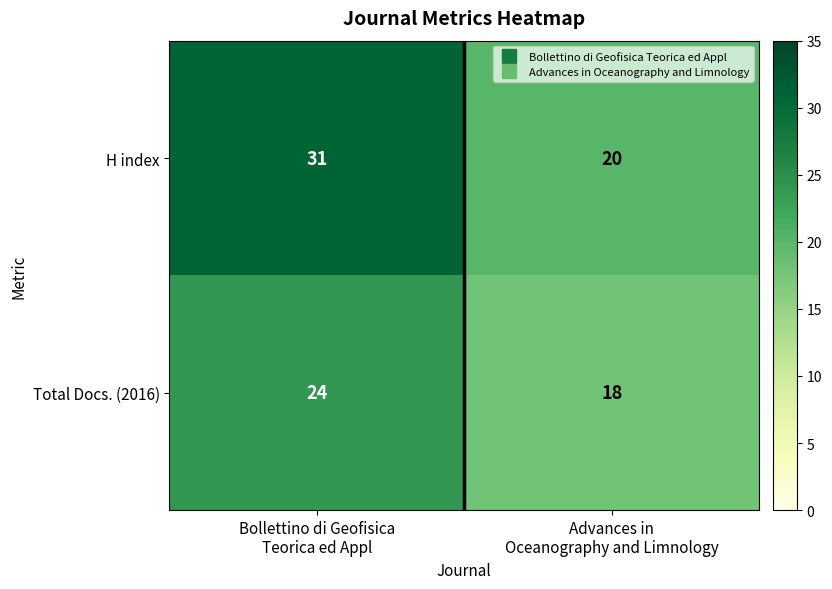

What is the minimum value shown in the chart?

18